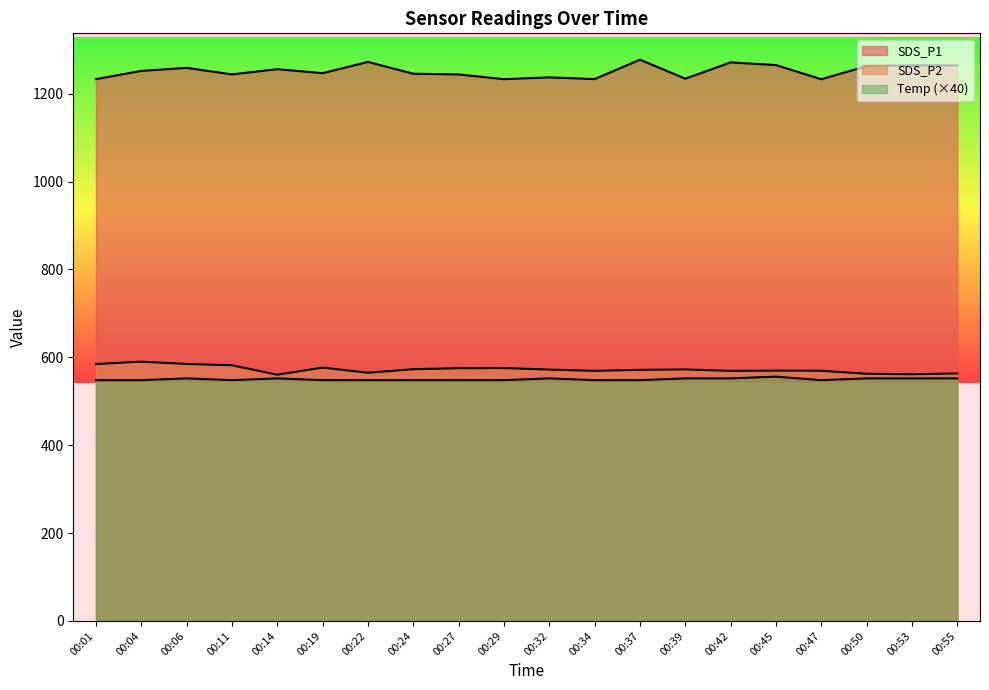

What are all the series names shown in the legend?

SDS_P1, SDS_P2, Temp